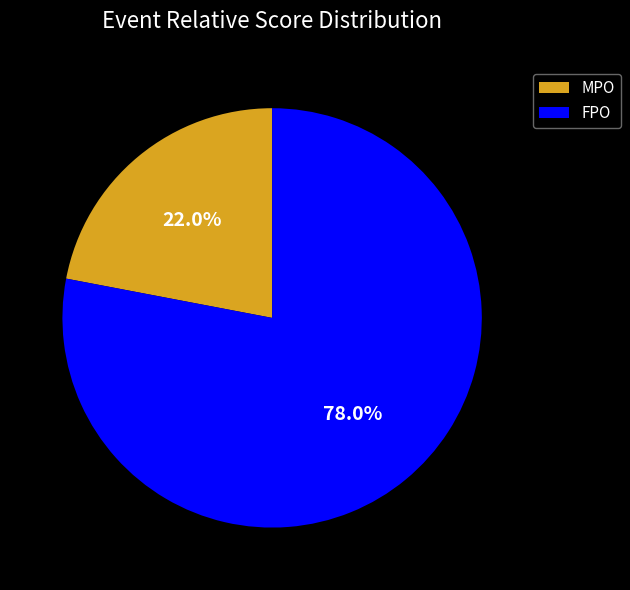

To the nearest percent, what is the average slice percentage?

50%